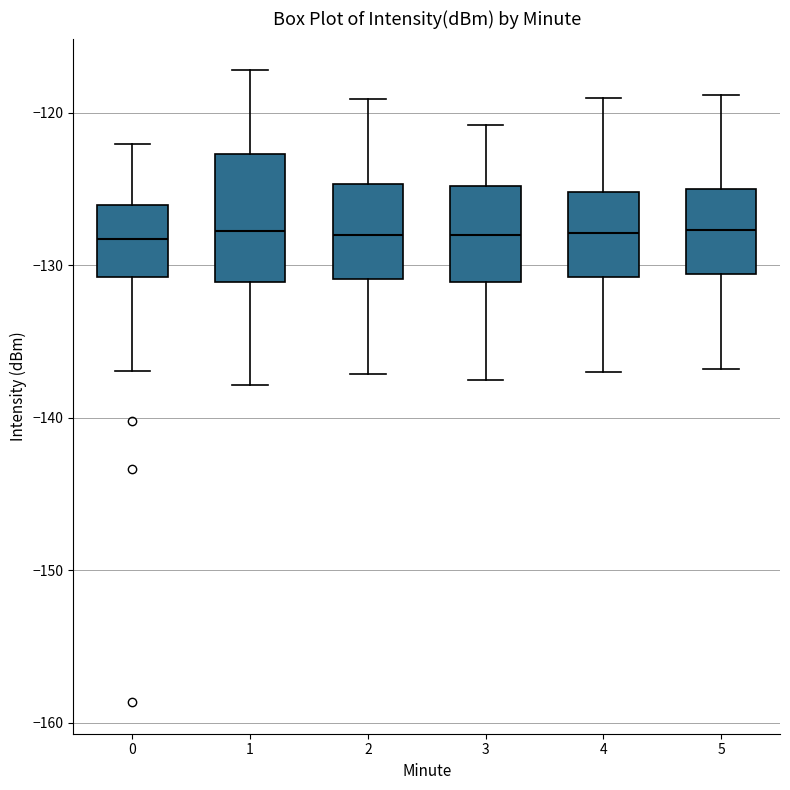

Where is the lower edge of the box at x = 4 on the y-axis? The values are not printed on the chart, so give them approximately, as read against the axis.

-131